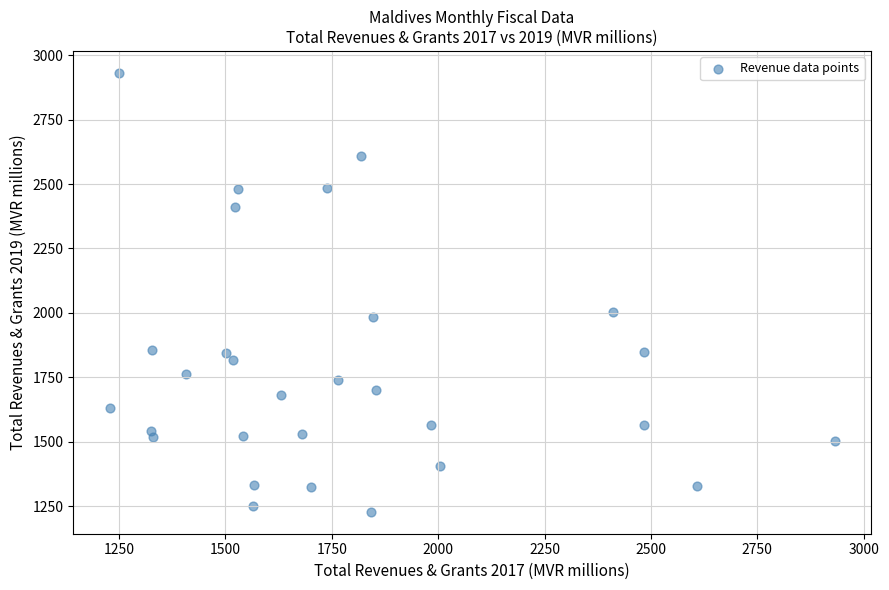

What is the range of Y values (max minus min)?

1703.7